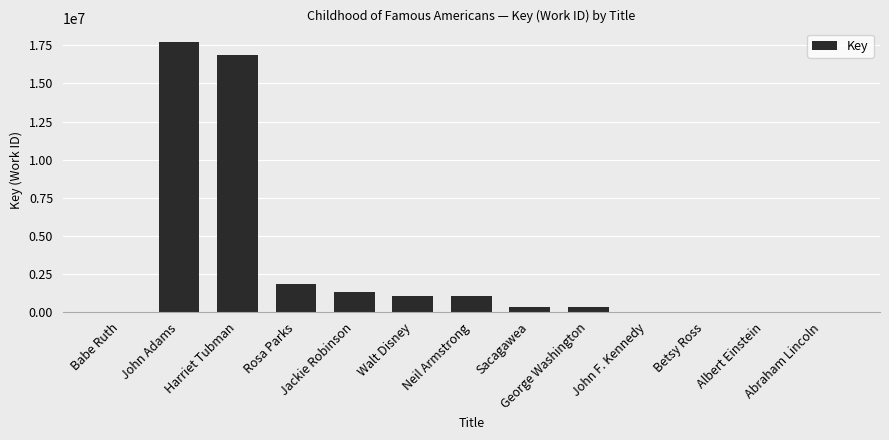

Count the number of data series in this chart.

1